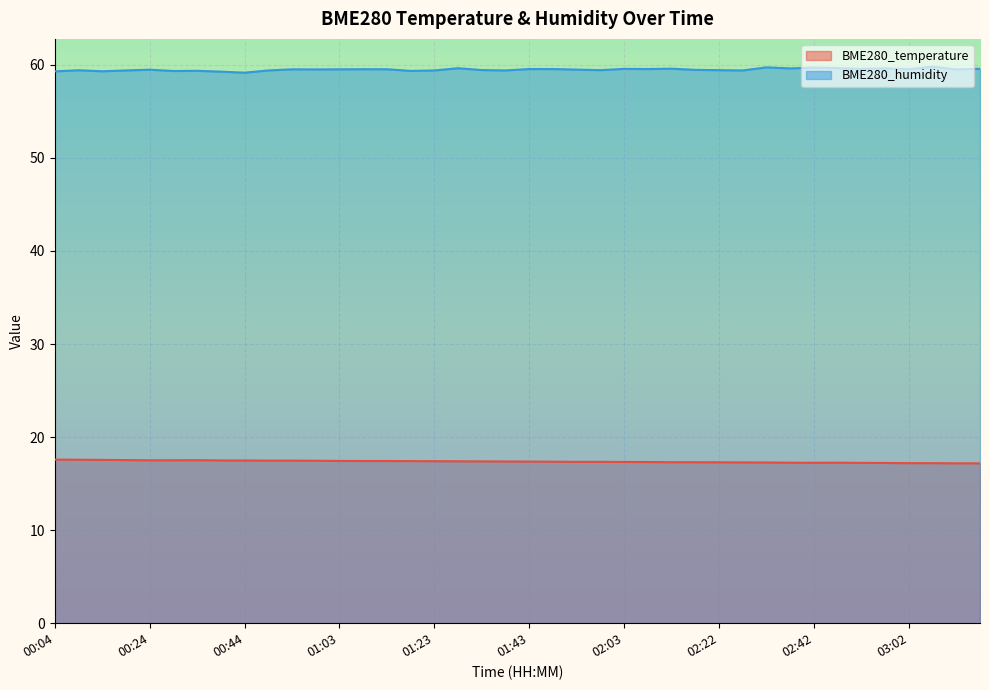

Reading right to left, what are all the values shown in this chart?

BME280_temperature: 03:16=17.2	03:12=17.2	03:07=17.2	03:02=17.2	02:57=17.2	02:52=17.2	02:47=17.2	02:42=17.2	02:37=17.2	02:32=17.3	02:27=17.3	02:22=17.3	02:17=17.3	02:12=17.3	02:07=17.3	02:03=17.3	01:58=17.3	01:53=17.3	01:48=17.4	01:43=17.4	01:38=17.4	01:33=17.4	01:28=17.4	01:23=17.4	01:18=17.4	01:13=17.4	01:08=17.4	01:03=17.4	00:58=17.5	00:53=17.5	00:49=17.5	00:44=17.5	00:39=17.5	00:34=17.5	00:29=17.5	00:24=17.5	00:19=17.5	00:14=17.6	00:09=17.6	00:04=17.6
BME280_humidity: 03:16=59.6	03:12=59.5	03:07=59.8	03:02=59.5	02:57=59.6	02:52=59.6	02:47=59.6	02:42=59.7	02:37=59.6	02:32=59.7	02:27=59.4	02:22=59.4	02:17=59.5	02:12=59.6	02:07=59.5	02:03=59.6	01:58=59.4	01:53=59.5	01:48=59.5	01:43=59.5	01:38=59.4	01:33=59.4	01:28=59.6	01:23=59.4	01:18=59.4	01:13=59.5	01:08=59.5	01:03=59.5	00:58=59.5	00:53=59.5	00:49=59.4	00:44=59.2	00:39=59.3	00:34=59.4	00:29=59.3	00:24=59.5	00:19=59.4	00:14=59.3	00:09=59.4	00:04=59.3